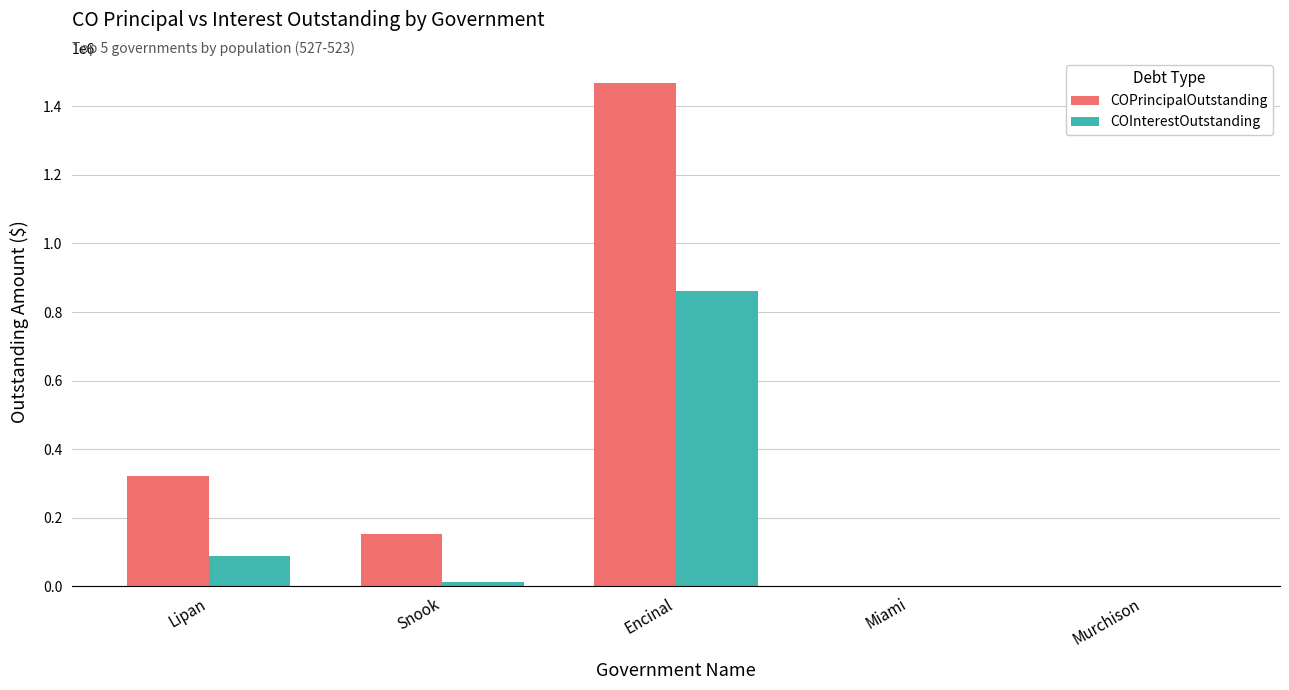

Is it true that COInterestOutstanding equals 0 at Miami?

True